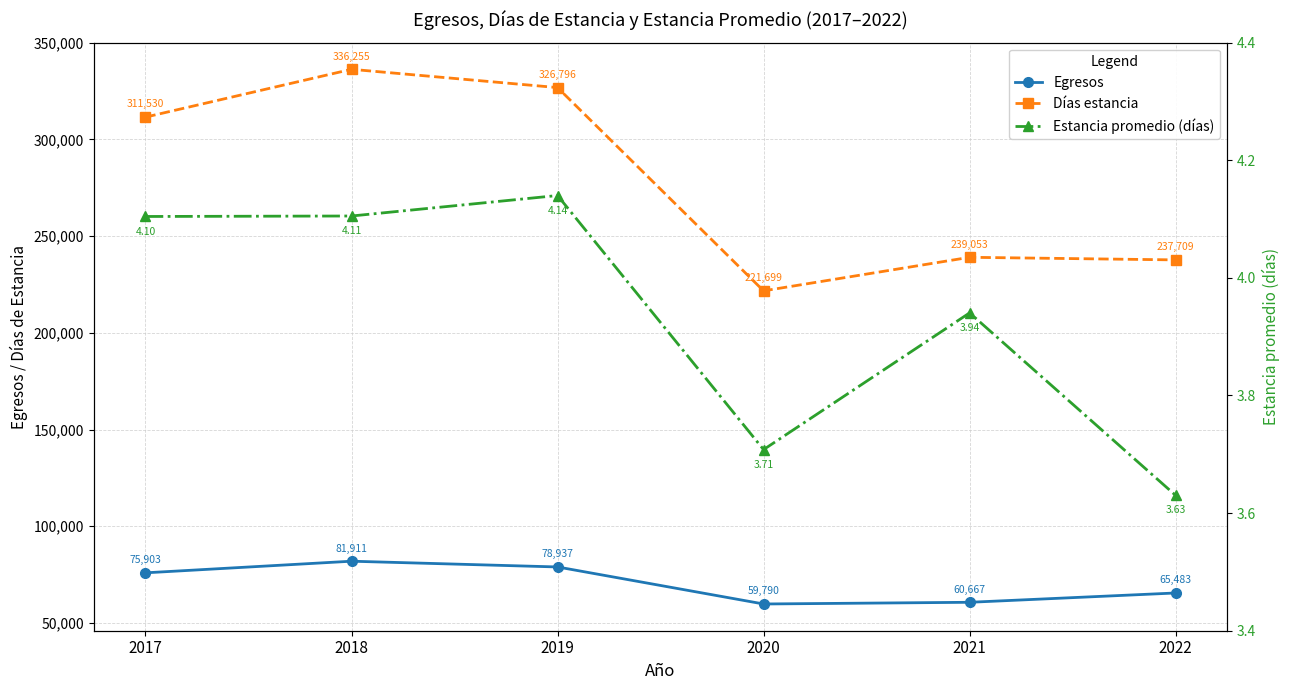

List the series in order of their overall mean, highest first.

Días estancia, Egresos, Estancia promedio (días)